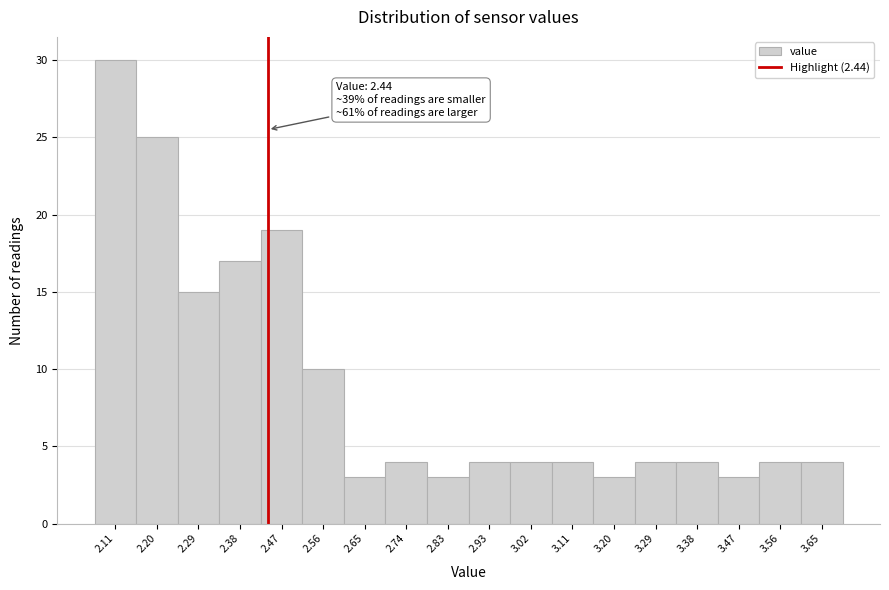

Over which range of the x-axis is the bar tallest?

2.06 to 2.15